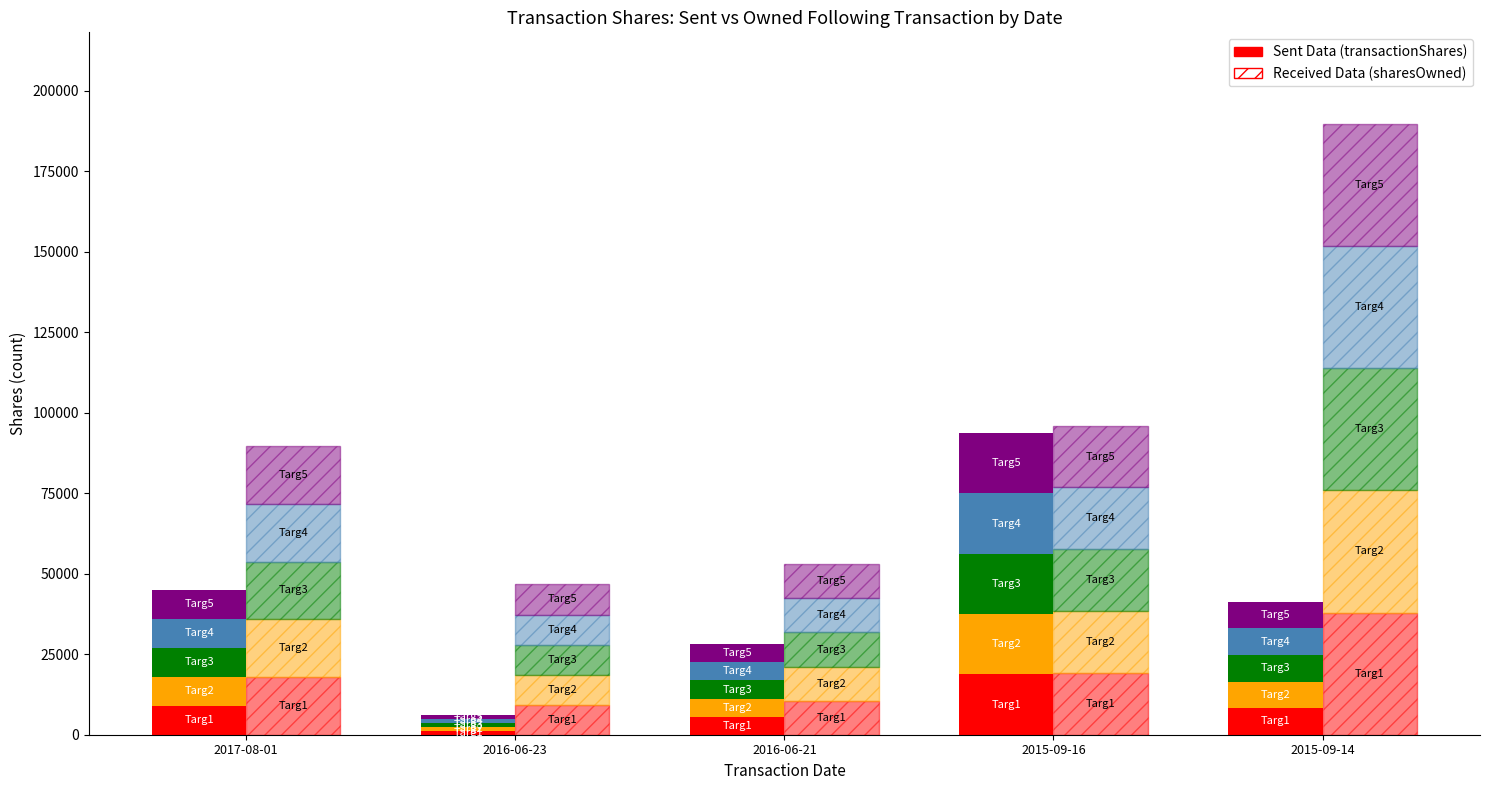

Where is Targ1 Sent nearest to the value 9995?

2017-08-01